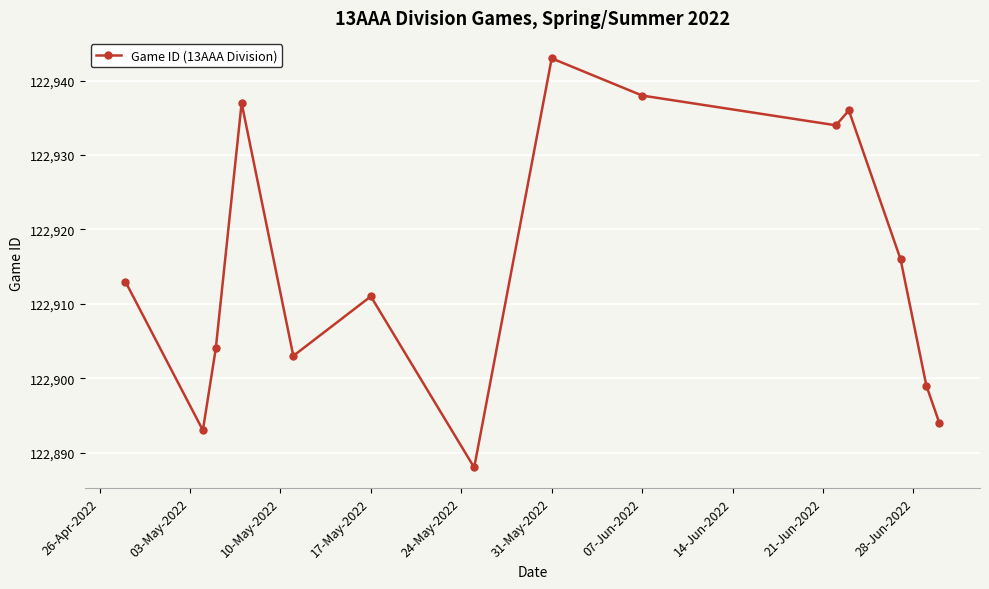

How many interior local valleys (lower than both neighbors) does the data have?

4